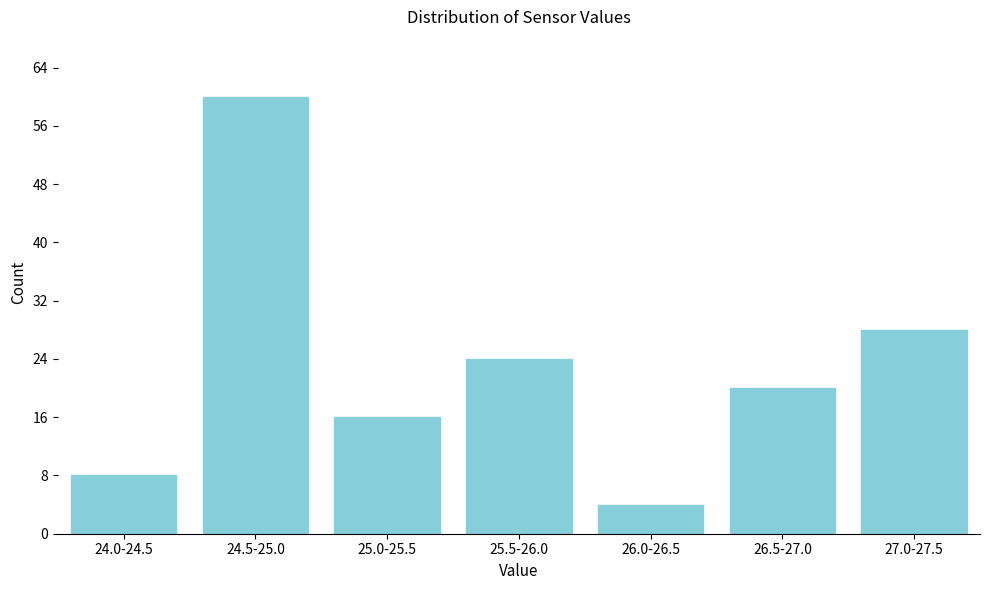

Reading left to right, list all the values displayed in this chart.

24.0-24.5=8	24.5-25.0=60	25.0-25.5=16	25.5-26.0=24	26.0-26.5=4	26.5-27.0=20	27.0-27.5=28